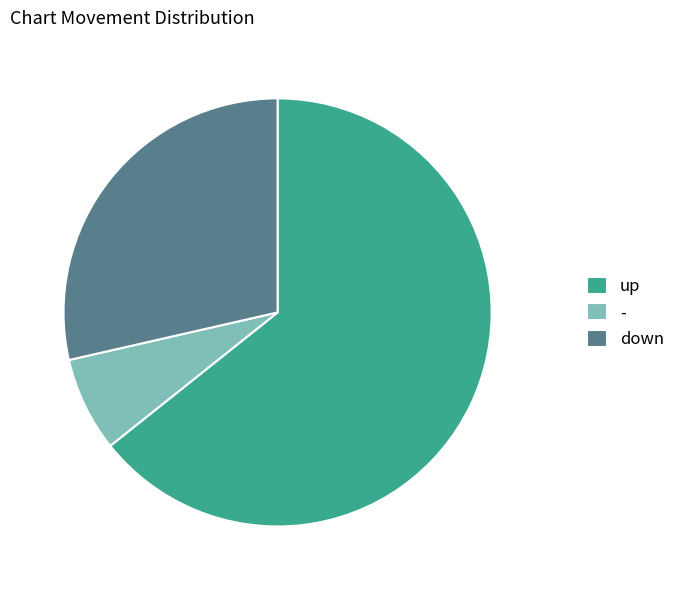

The up slice represents 64% of the pie. True or false?

True